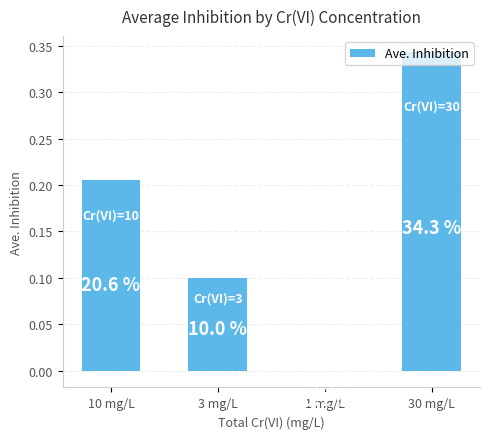

What is the difference between the maximum and second lowest values?

0.2